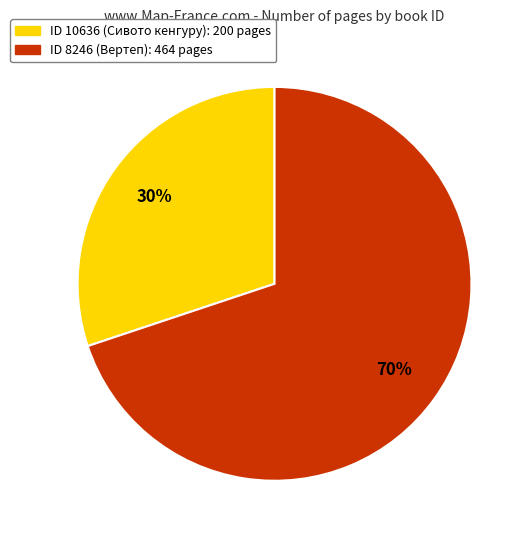

Is there a majority slice in this chart?

Yes